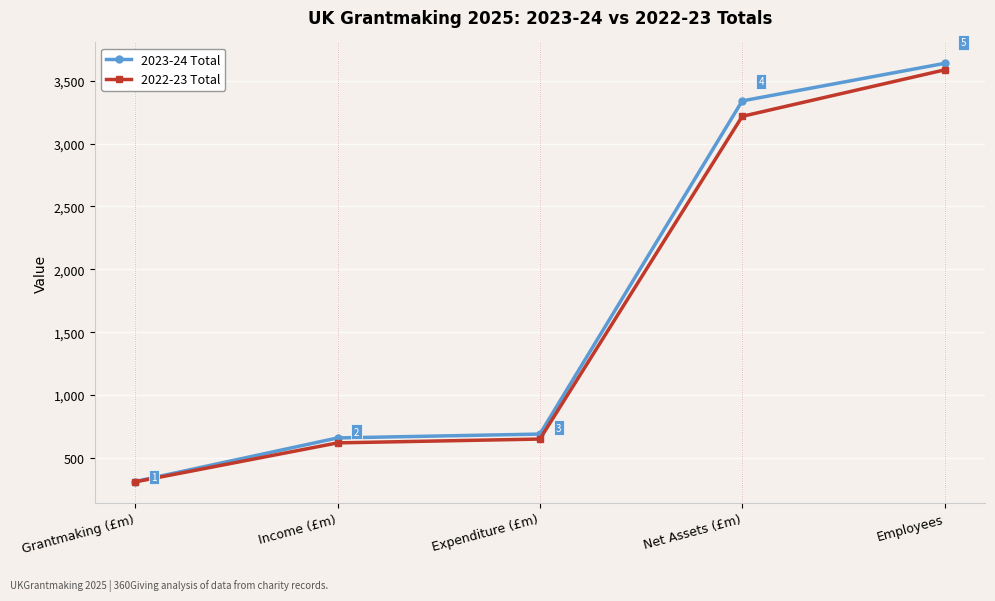

Is the value of 2023-24 Total at Employees greater than the value of 2022-23 Total at Employees?

Yes